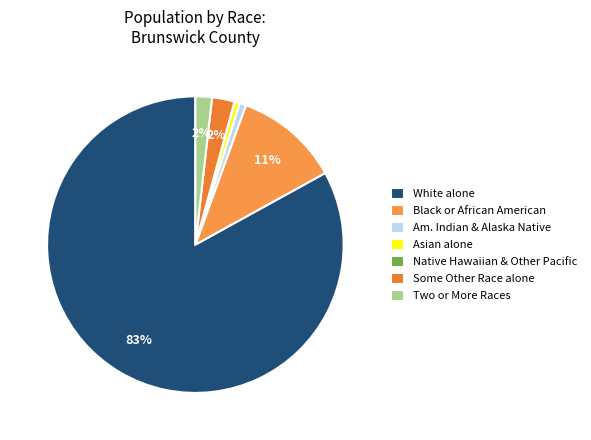

Which slice represents more than half of the pie?

White alone